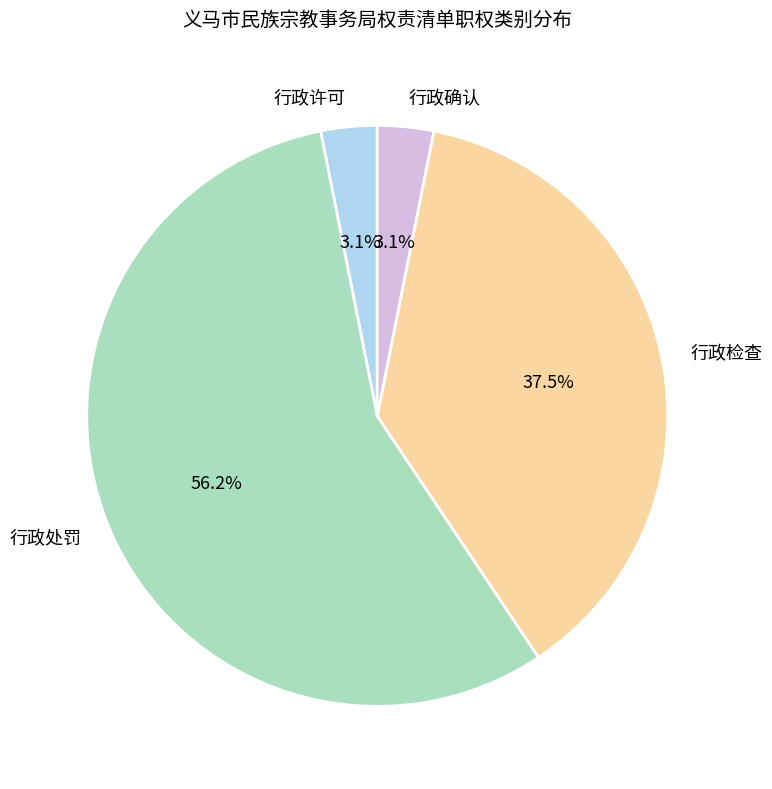

Count the number of slices in the pie.

4